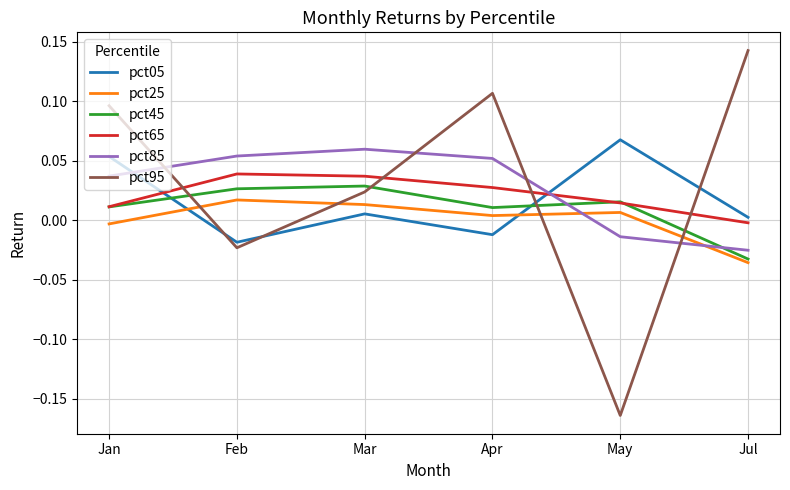

Which series has the widest spread of values?

pct95